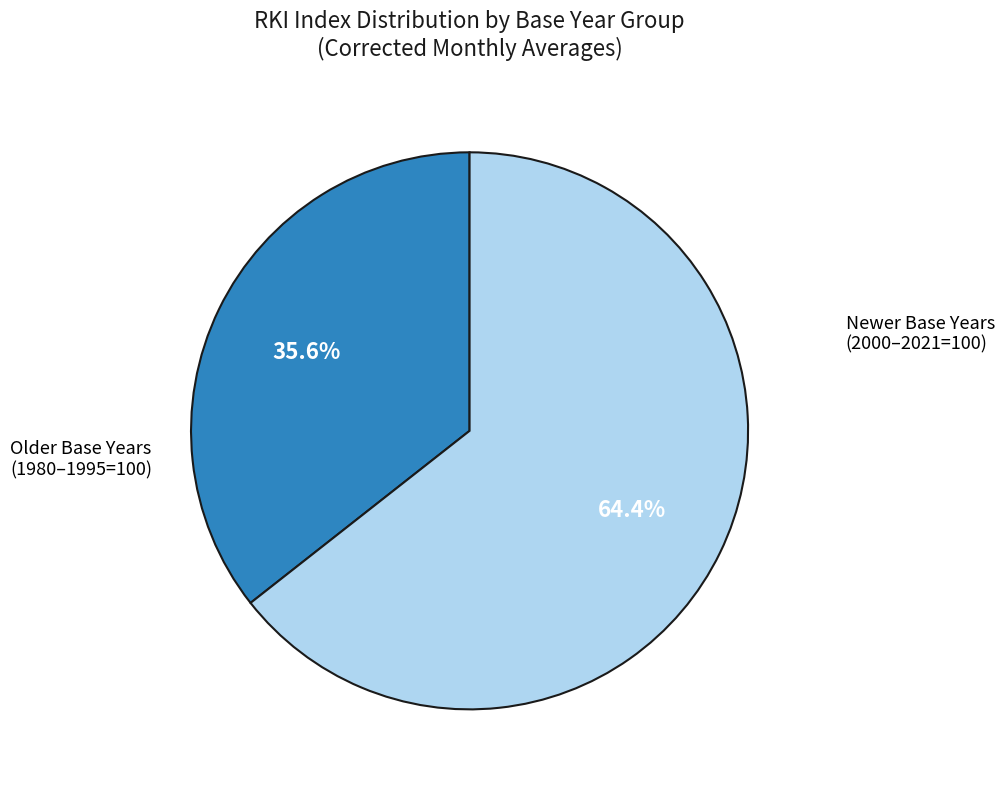

How many slices are in this pie chart?

2